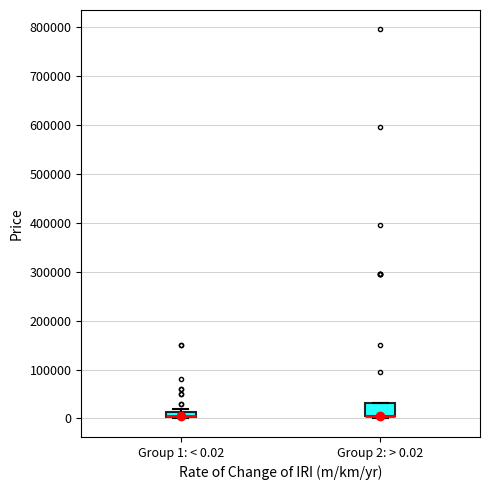

Which box is the tallest, from its lower edge to its upper edge?

Group 2: > 0.02